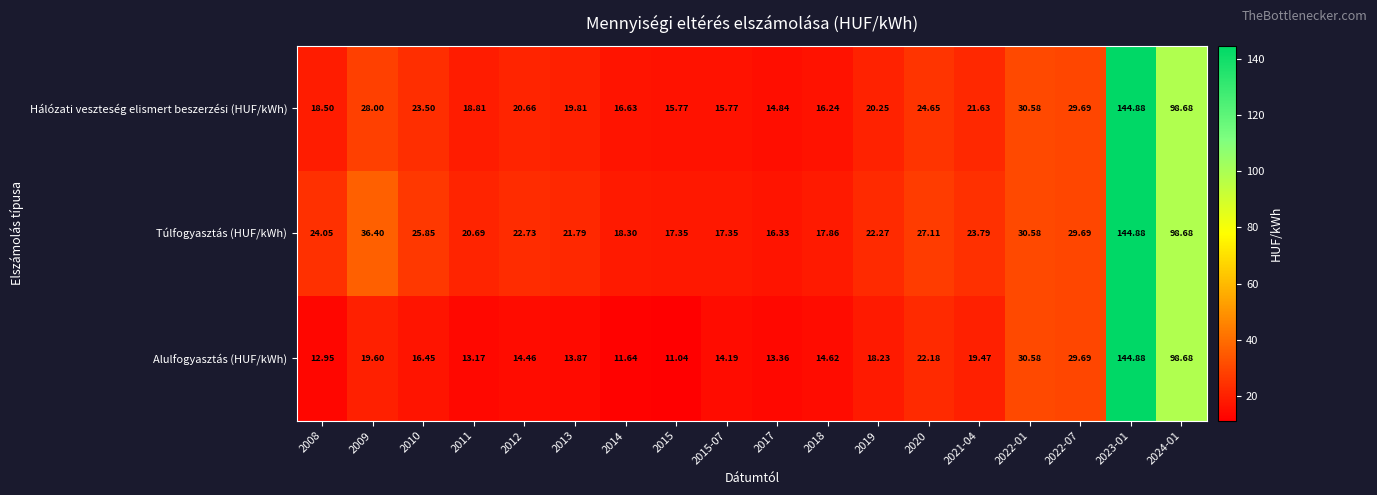

Which series has the widest spread of values?

Alulfogyasztás (HUF/kWh)